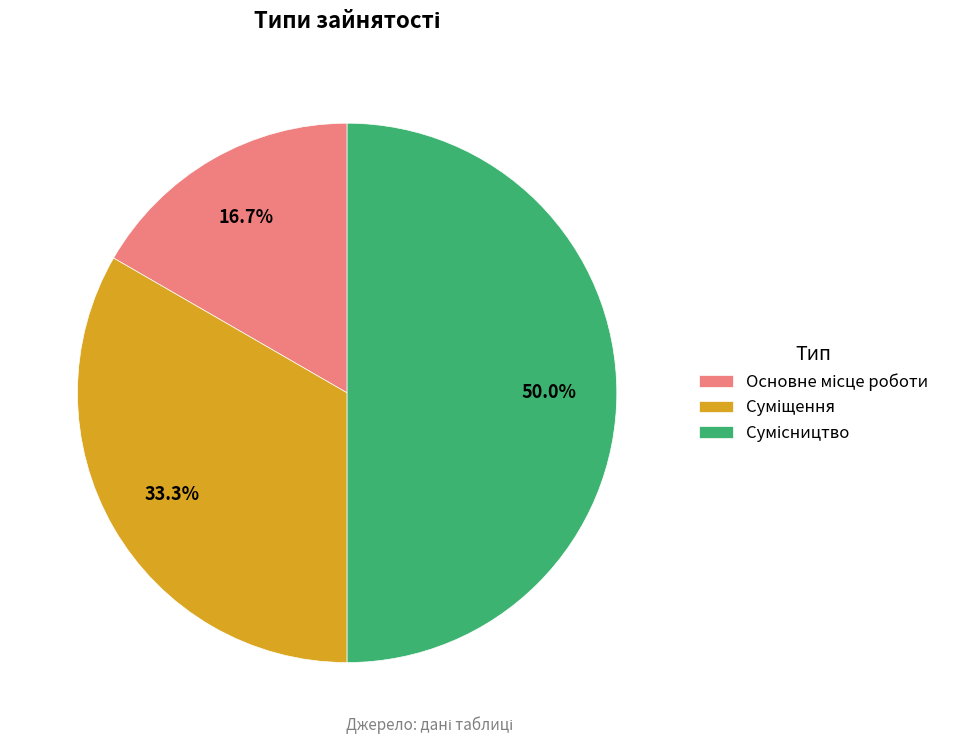

Which slice is the smallest?

Основне місце роботи